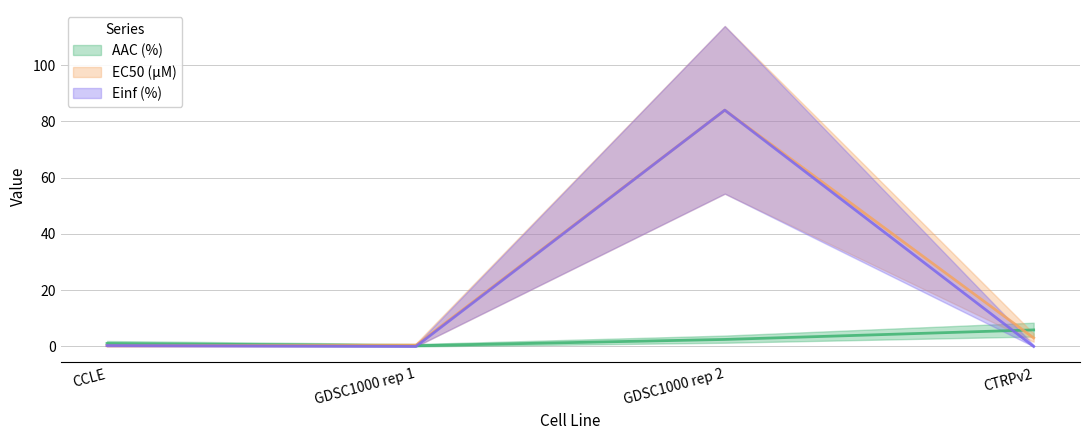

Which category has the lowest value in the EC50 (µM) series?

CCLE